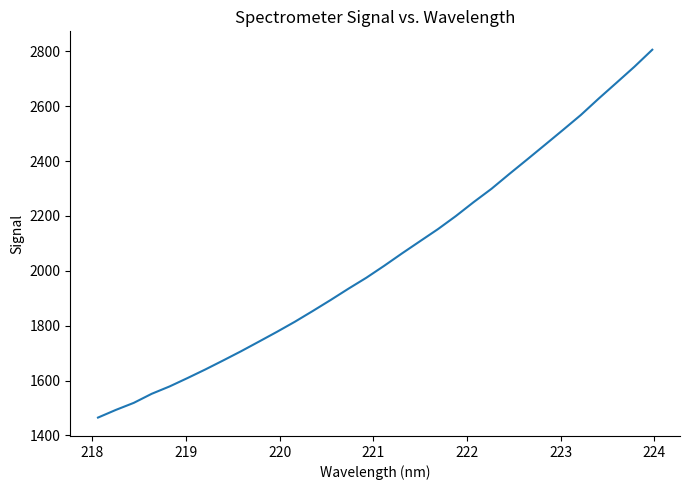

True or false: there are more than 0 points higher than both neighbors.

False